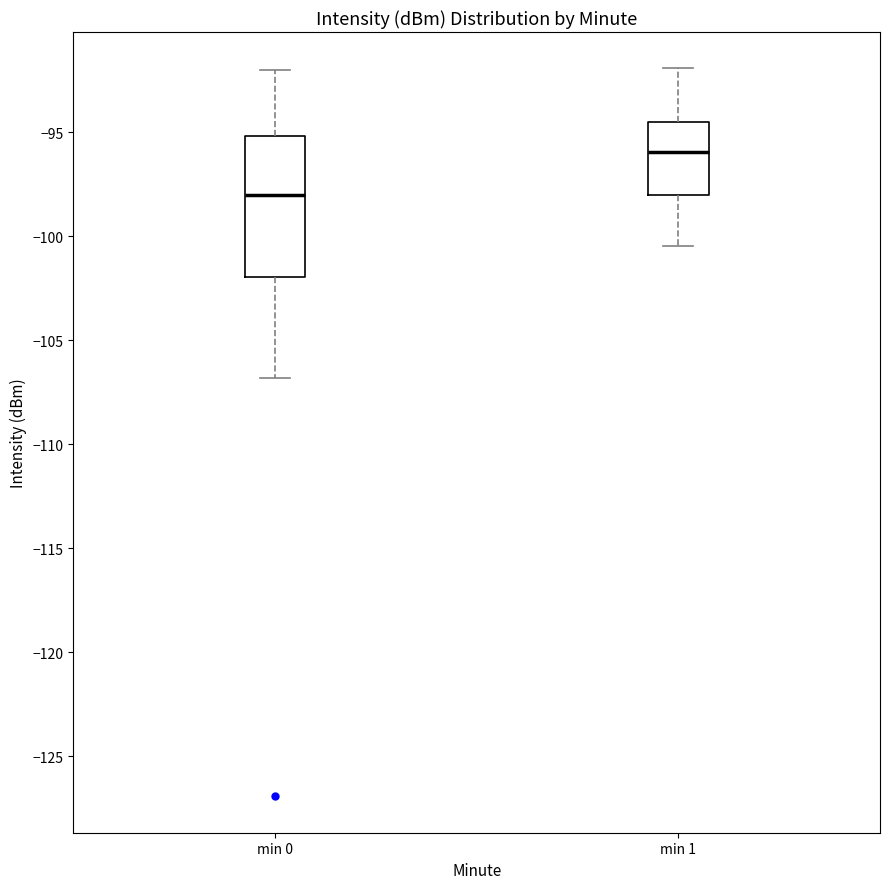

Reading left to right, transcribe this box plot: for each box, give where its median line is, the range the box spans, and where its two whiskers end, as read against the y-axis. The values are not printed on the chart, so give them approximately, as read against the axis.

min 0: median -98.0, box -102.0 to -95.0, whiskers -107.0 to -92.0
min 1: median -96.0, box -98.0 to -94.5, whiskers -100.5 to -92.0